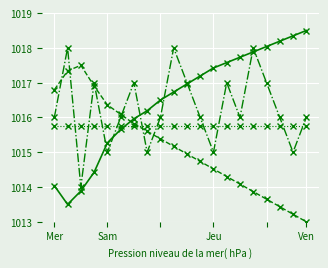

What is the minimum value shown in the chart?

1013.0